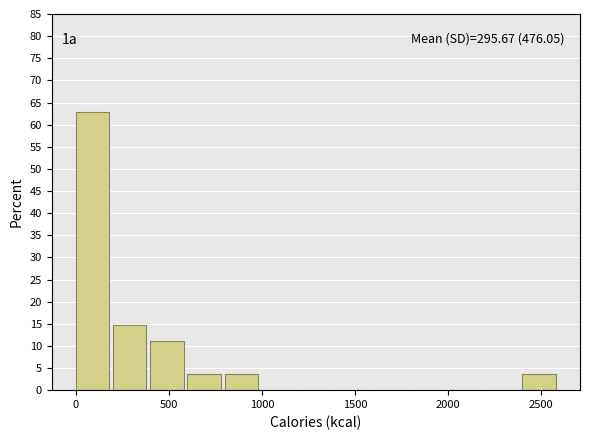

Which range on the x-axis has the tallest bar?

0 to 200